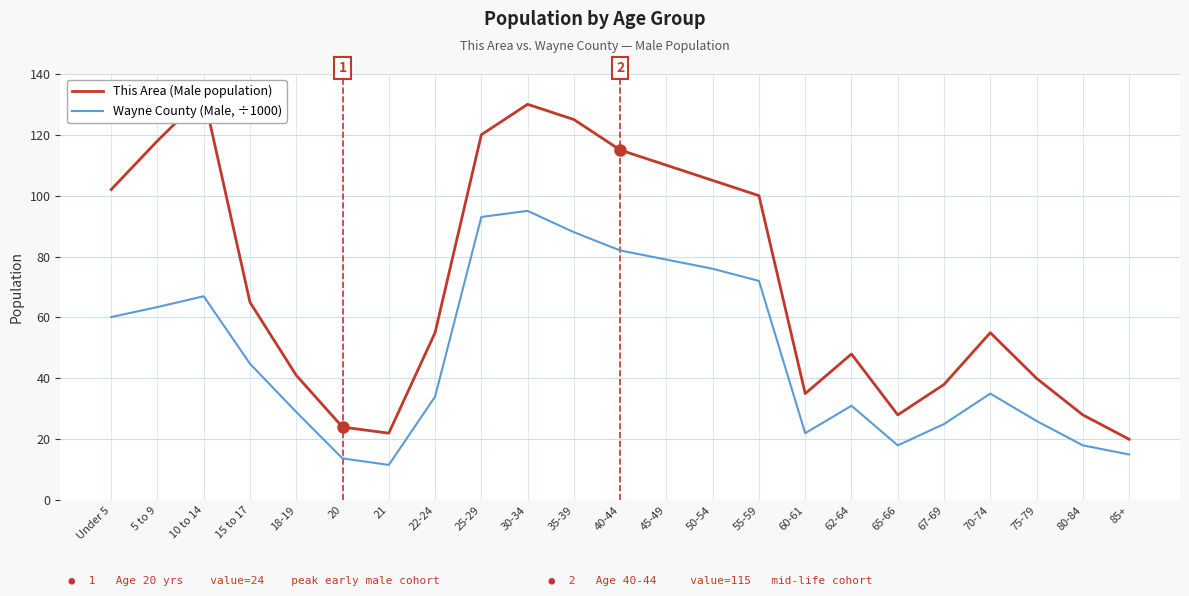

What position from the left is 67-69?

19